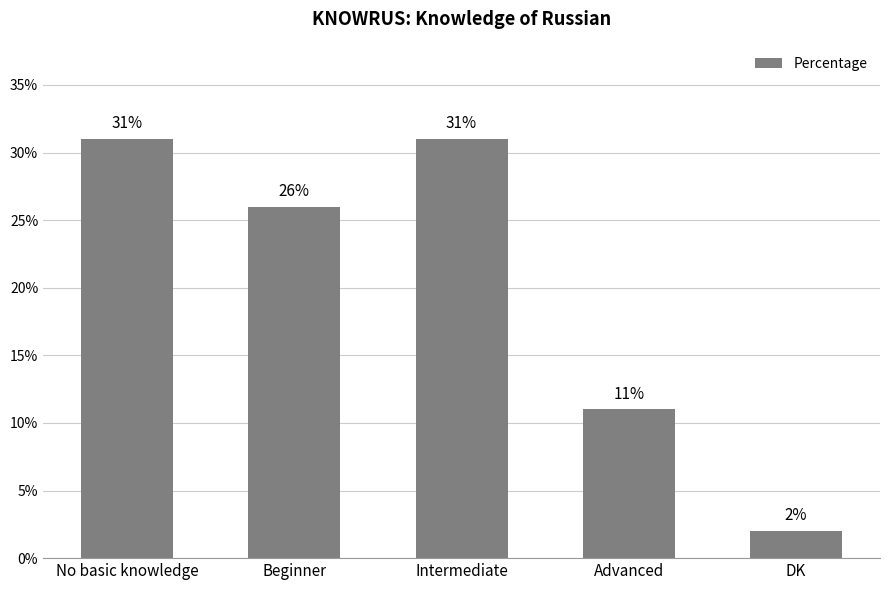

How many distinct data groups are displayed?

1